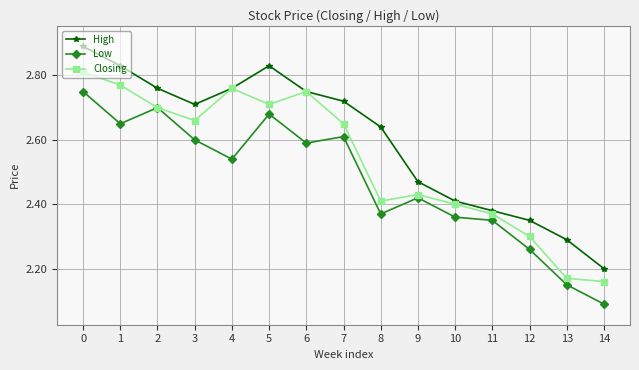

Is it true that Closing equals 5.0 at 0?

False